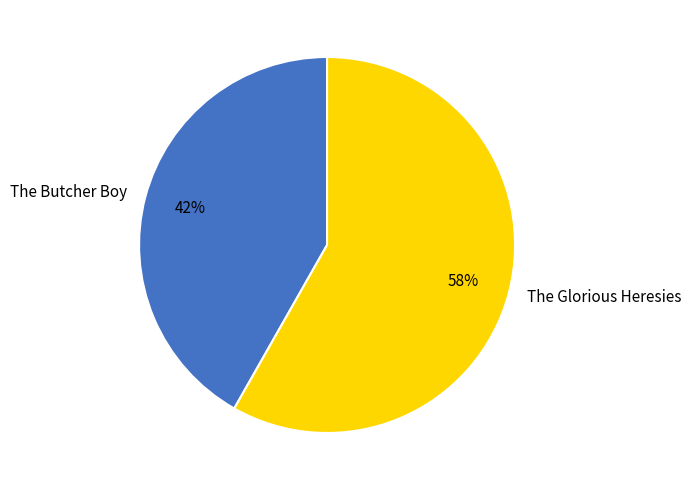

Is the sum of The Glorious Heresies and The Butcher Boy greater than half?

Yes